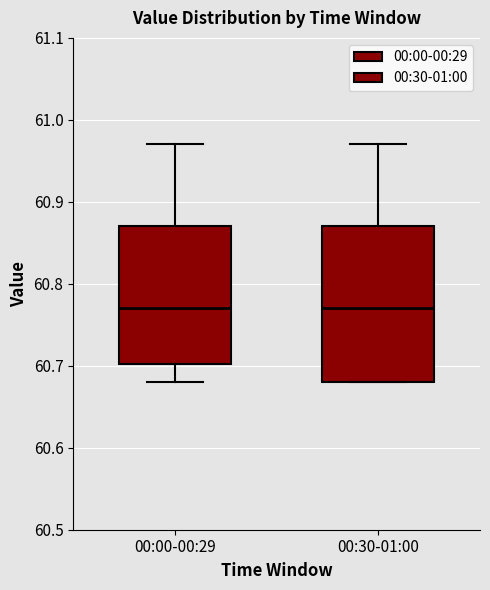

Reading left to right, transcribe this box plot: for each box, give where its median line is, the range the box spans, and where its two whiskers end, as read against the y-axis. The values are not printed on the chart, so give them approximately, as read against the axis.

00:00-00:29: median 60.77, box 60.70 to 60.87, whiskers 60.68 to 60.97
00:30-01:00: median 60.77, box 60.68 to 60.87, whiskers 60.68 to 60.97